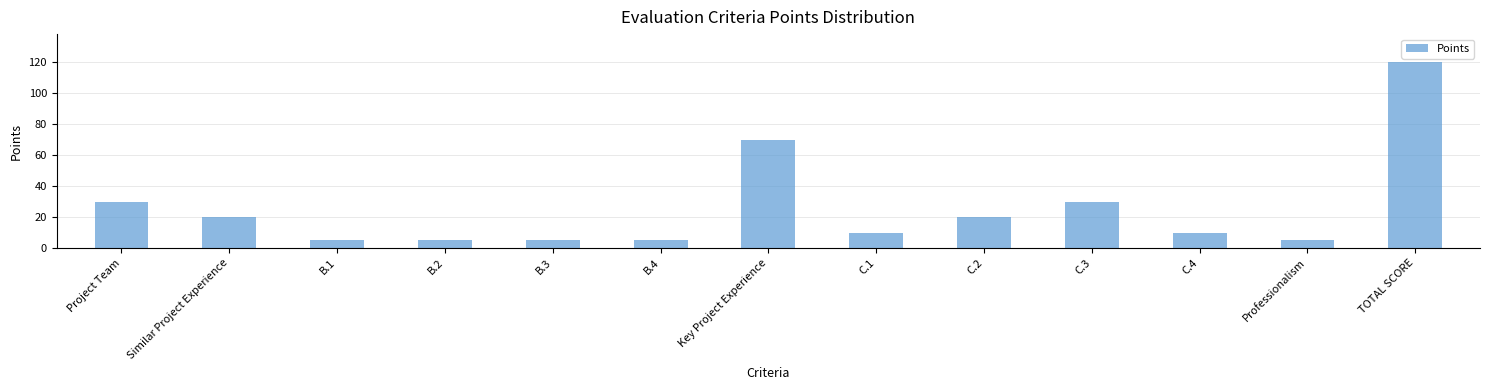

What is the label of the 9th bar from the right?

B.3